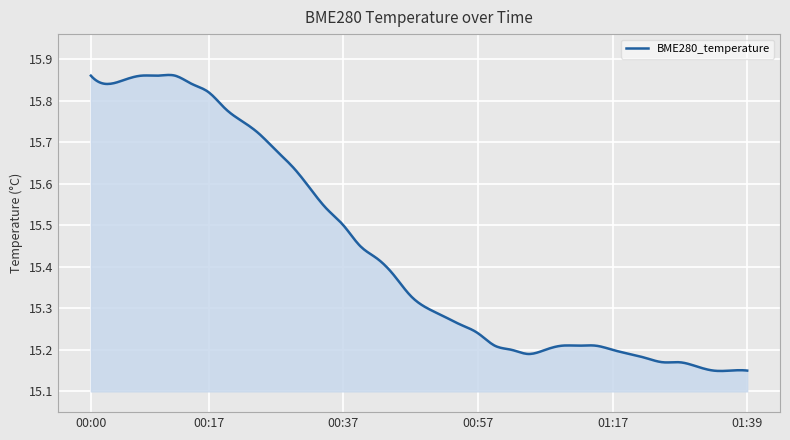

What is the difference between the maximum and minimum values?

0.7